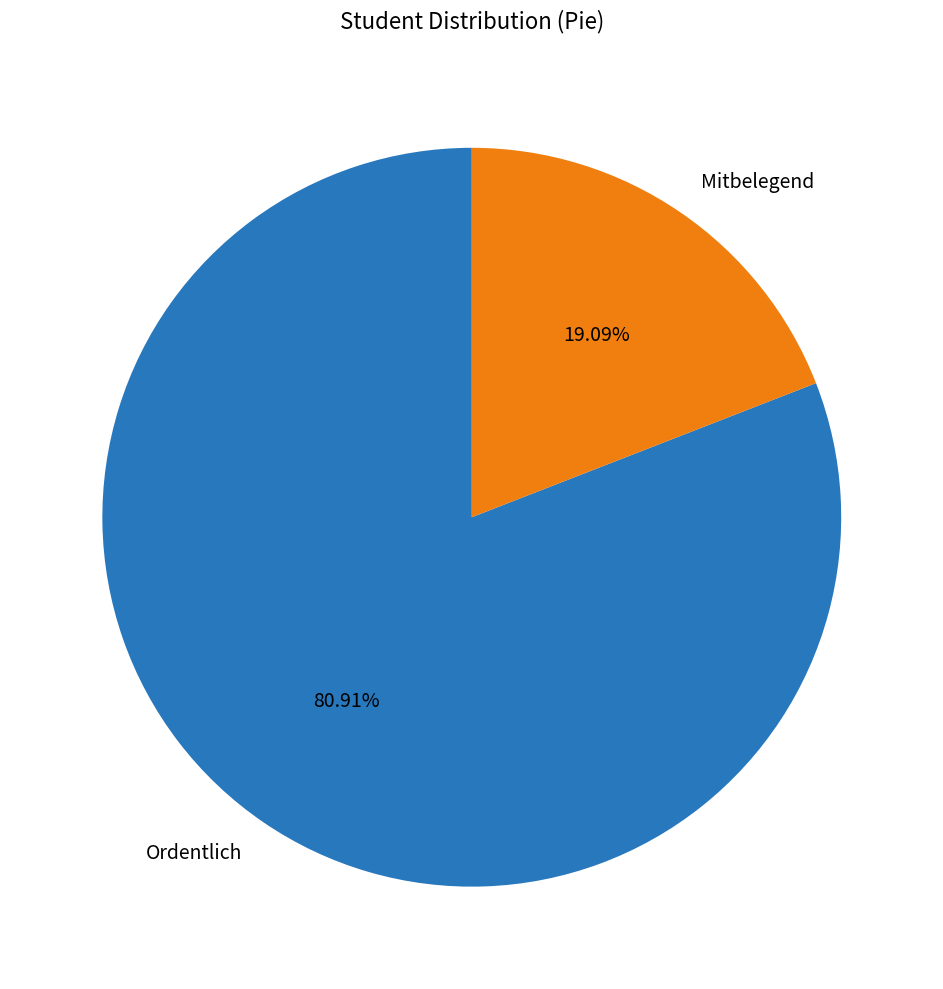

True or false: Mitbelegend accounts for 12% of the total.

False